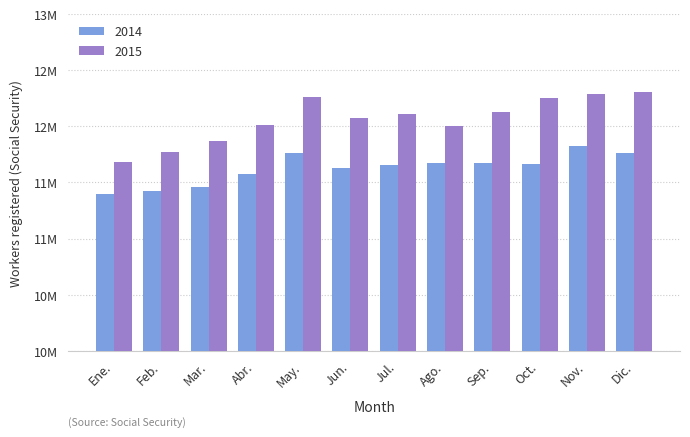

Which series has the largest range (max minus min)?

2015